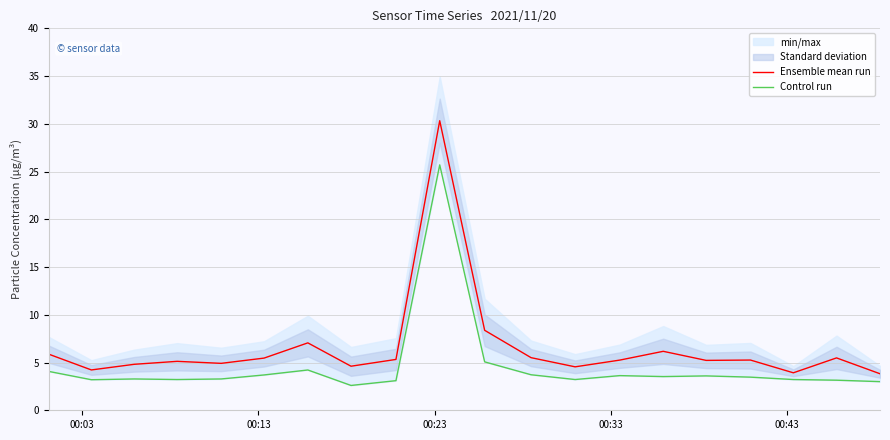

What is the highest value of the Ensemble mean run series?

30.3